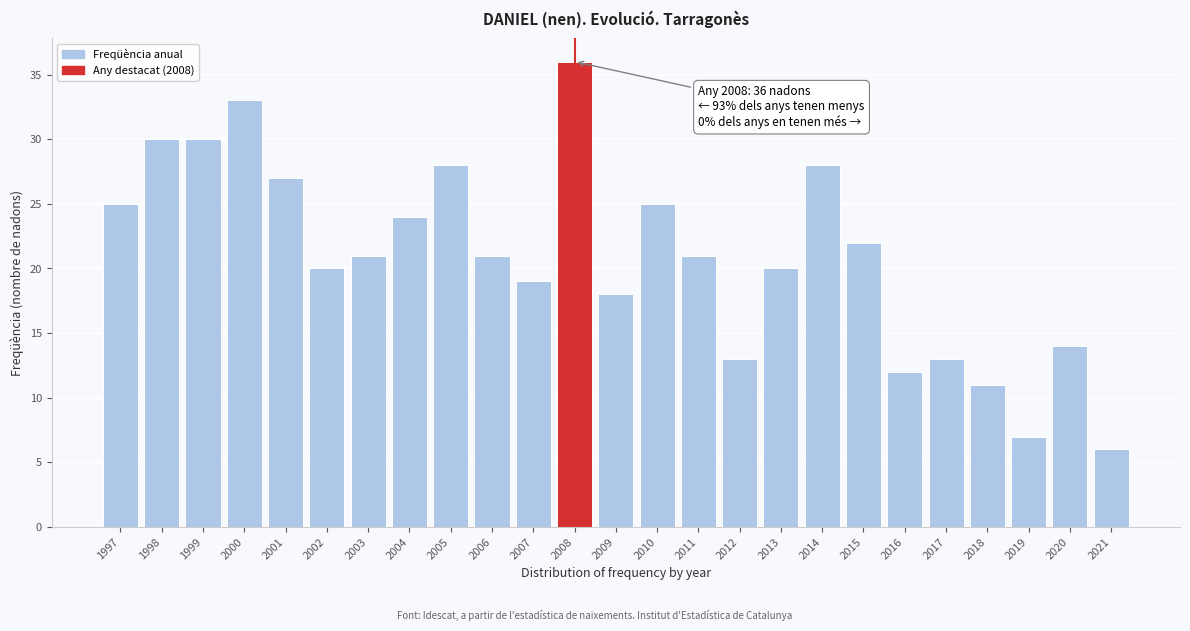

Reading left to right, what are all the values shown in this chart?

25	30	30	33	27	20	21	24	28	21	19	36	18	25	21	13	20	28	22	12	13	11	7	14	6